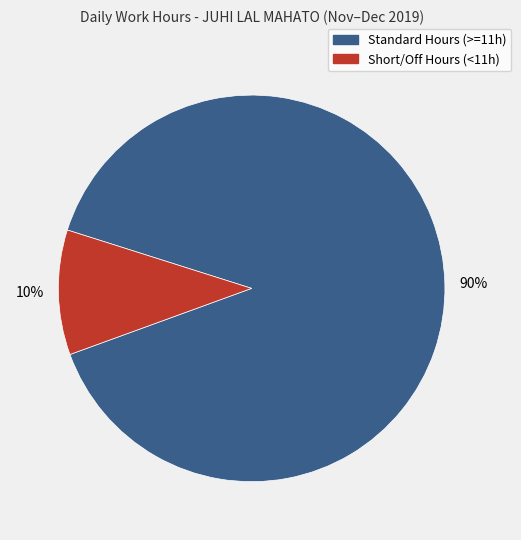

Does any single category account for the majority?

Yes